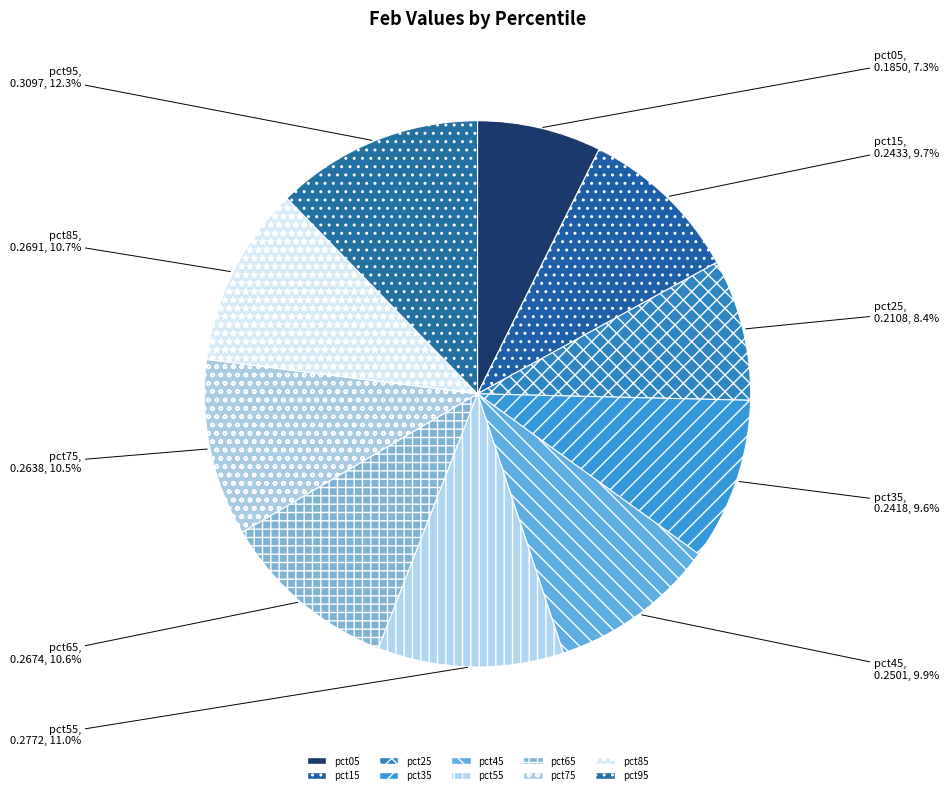

What is the smallest slice in the pie chart?

pct05